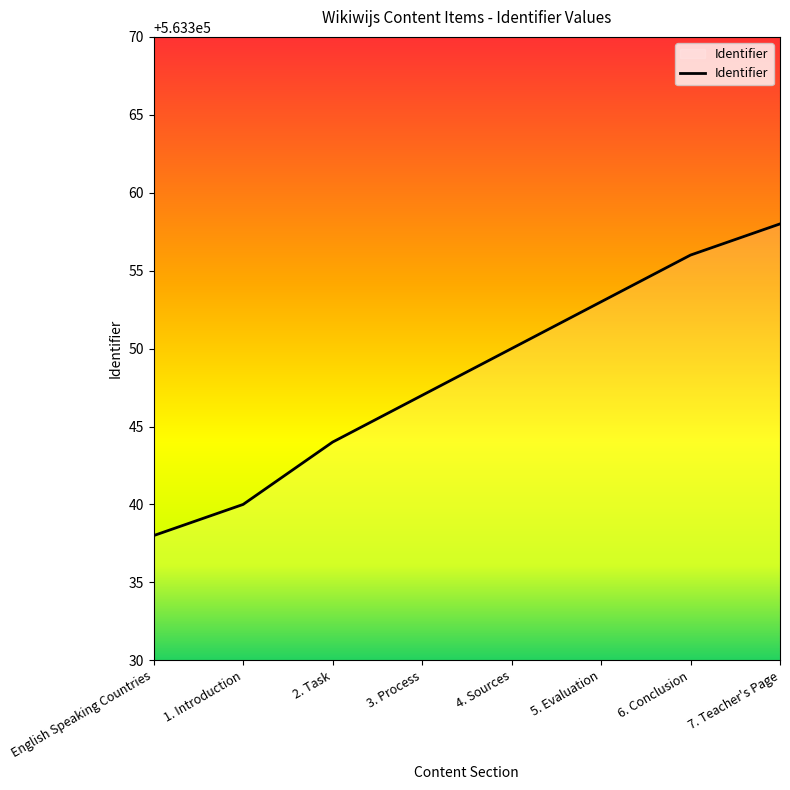

True or false: there are more than 2 points higher than both neighbors.

False